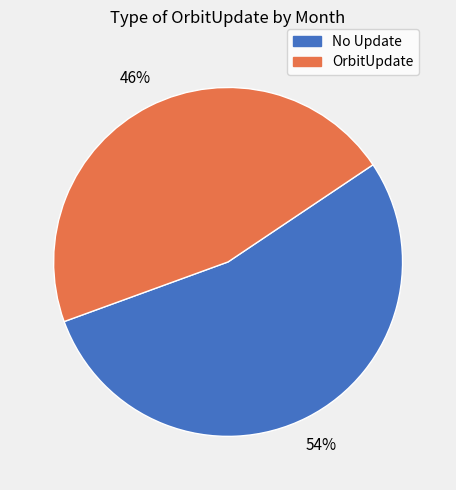

Is there a majority slice in this chart?

Yes